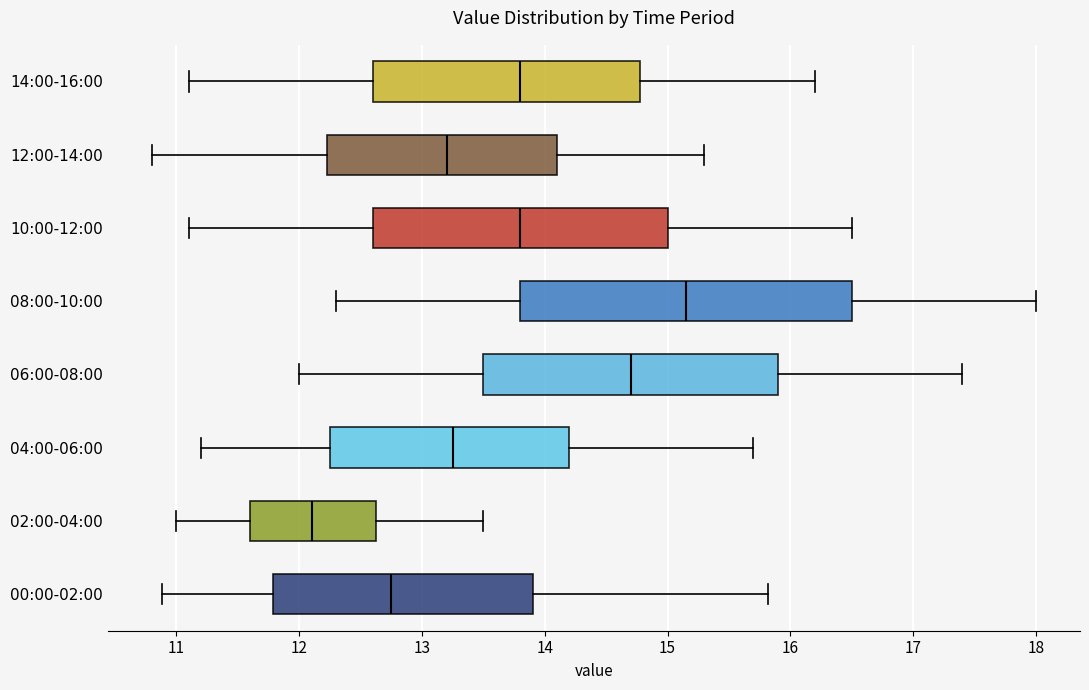

Which box has the furthest to the left median line?

02:00-04:00